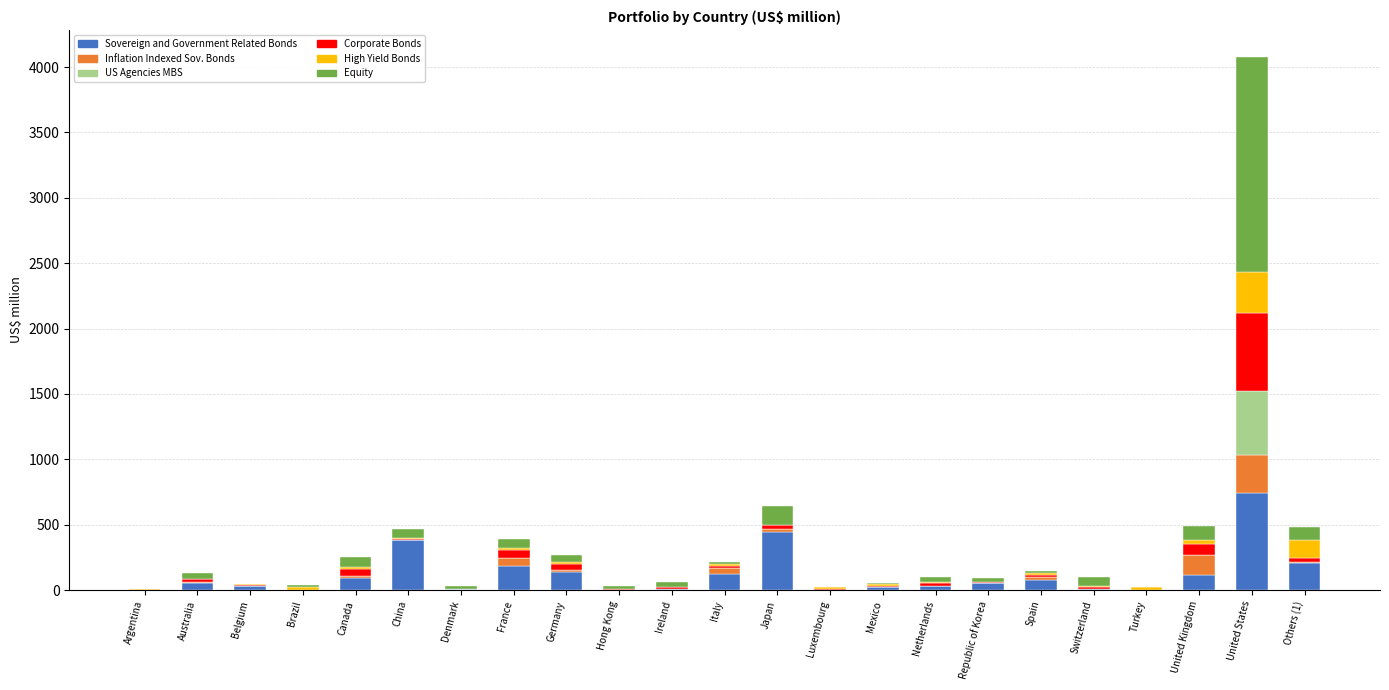

At which label does Sovereign and Government Related Bonds reach its peak?

United States